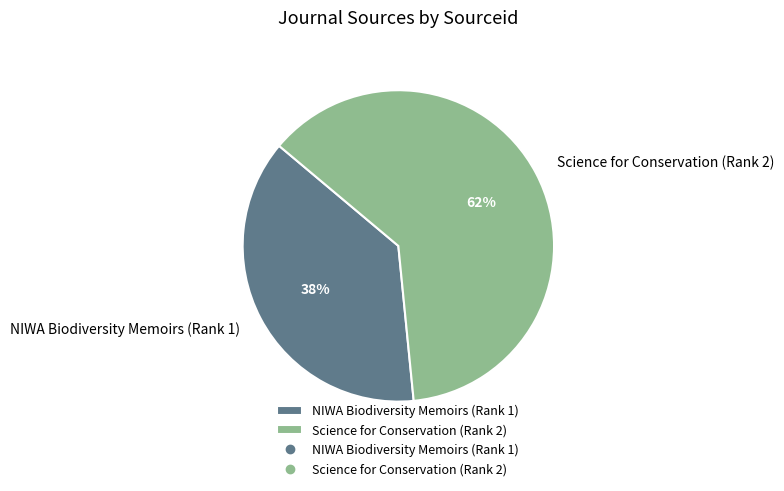

What is the smallest slice in the pie chart?

NIWA Biodiversity Memoirs (Rank 1)